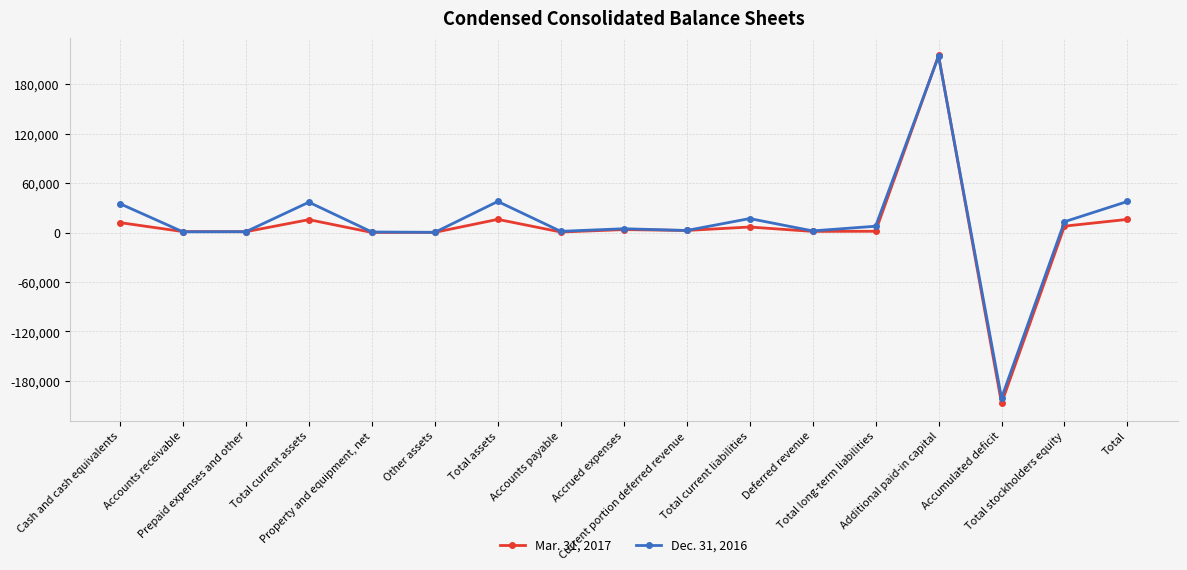

What is the minimum value for Dec. 31, 2016?

-200680